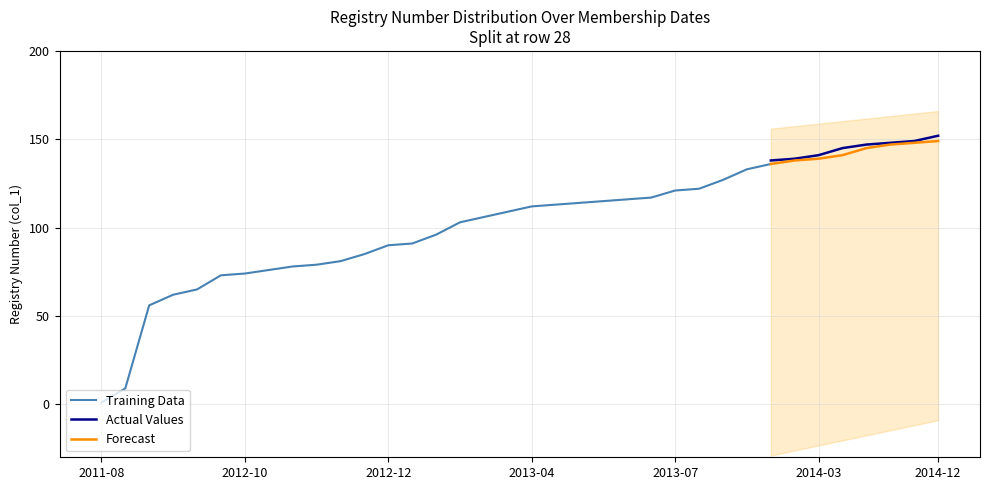

Which label corresponds to the smallest value in the chart?

2011-08